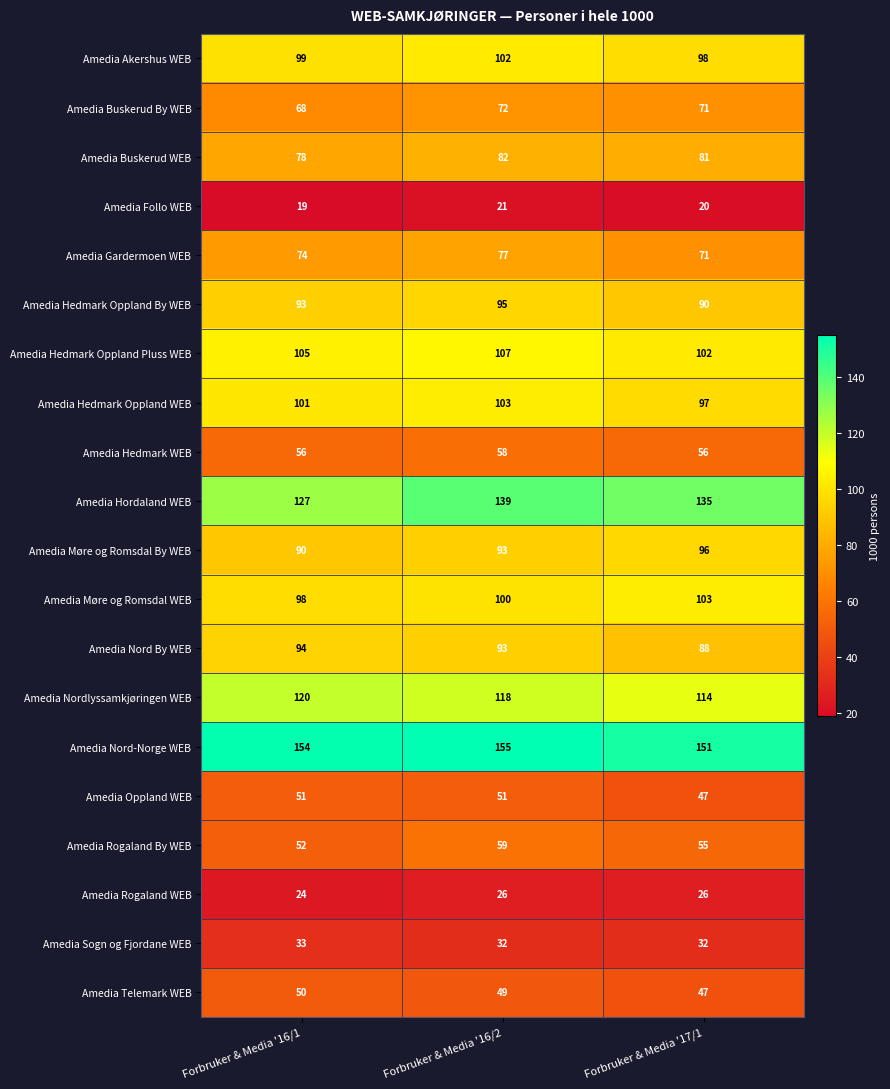

What is the total value across all series at Forbruker & Media '16/2?

1632